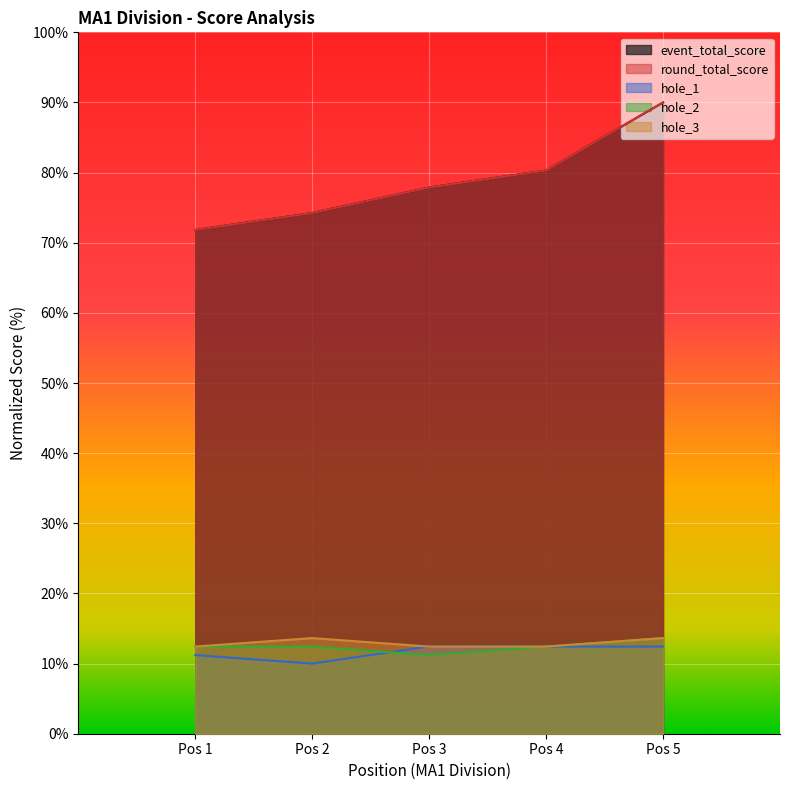

How many categories are shown in the chart?

5